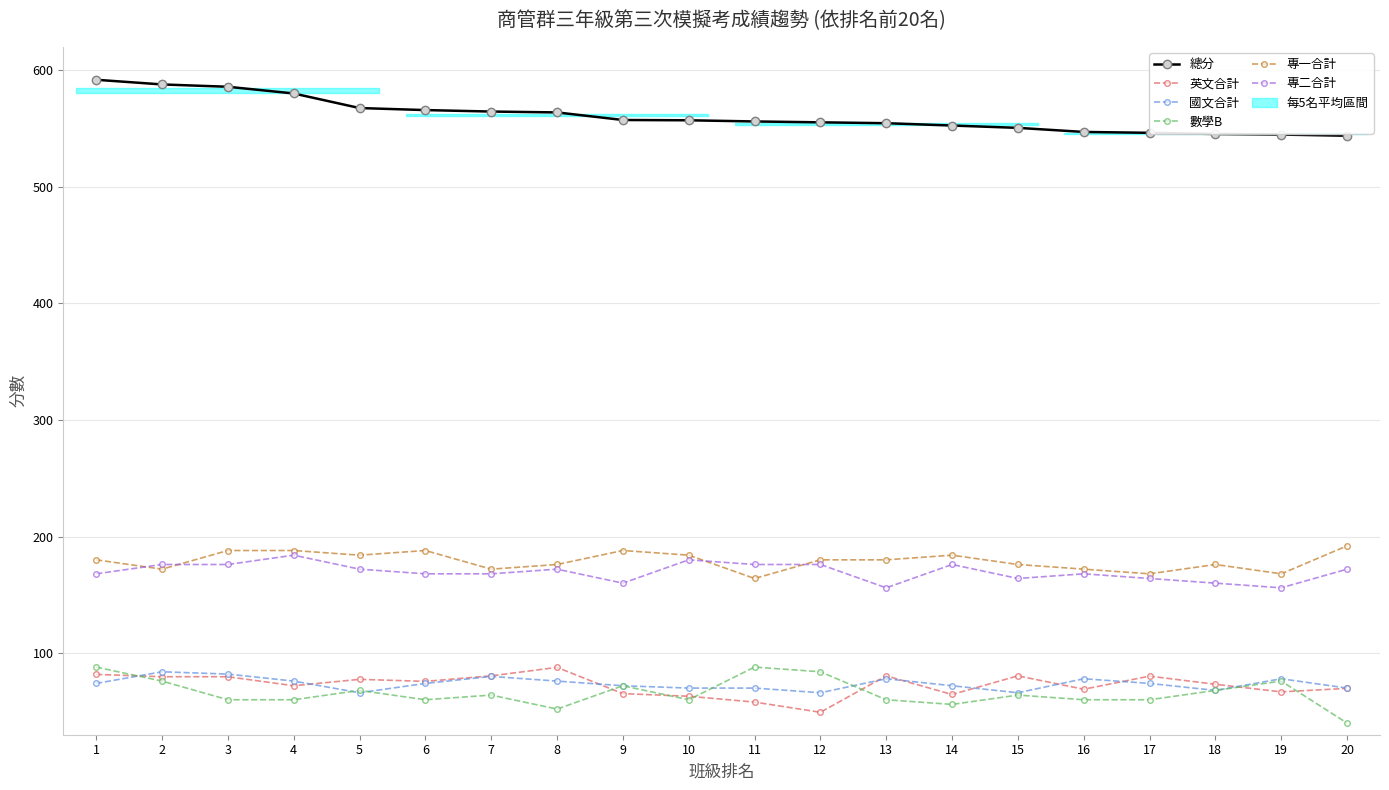

Count the number of data series in this chart.

6